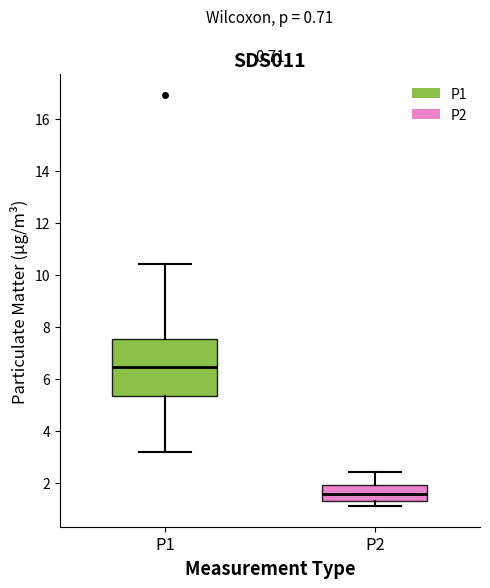

Which box is the tallest, from its lower edge to its upper edge?

P1